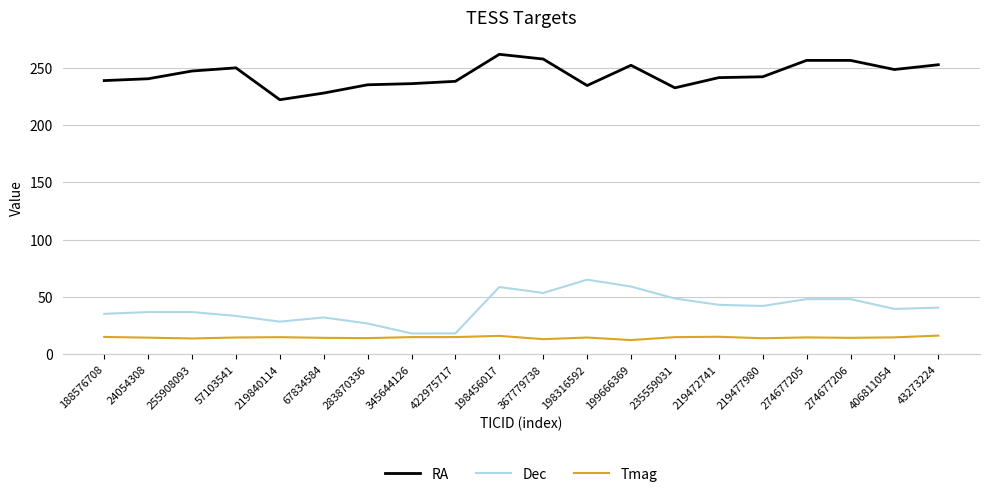

Which series has the widest spread of values?

Dec